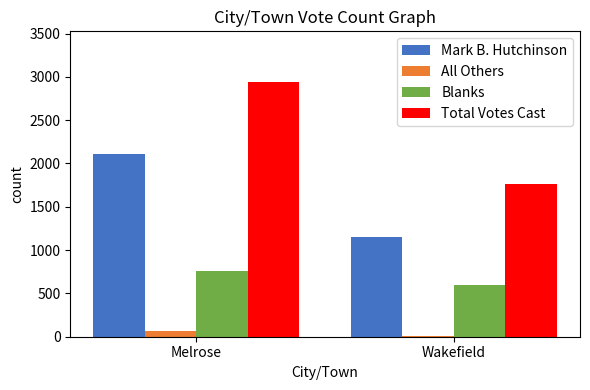

What is the sum of all Total Votes Cast values?

4699